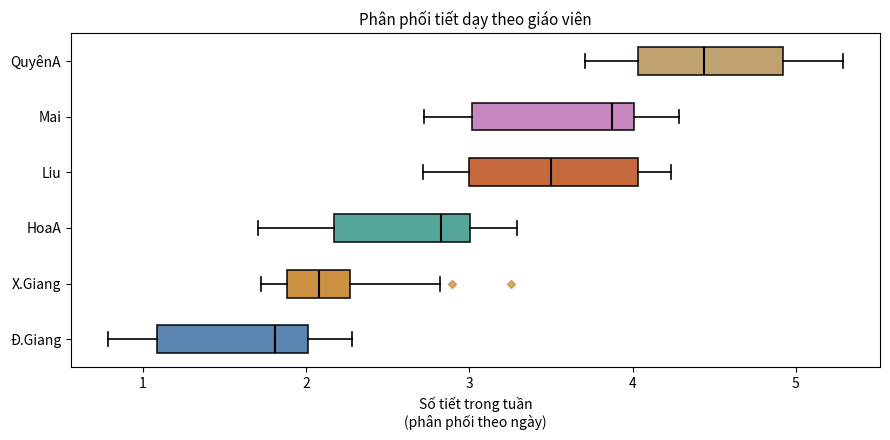

Reading bottom to top, transcribe this box plot: for each box, give where its median line is, the range the box spans, and where its two whiskers end, as read against the x-axis. The values are not printed on the chart, so give them approximately, as read against the axis.

Đ.Giang: median 1.8, box 1.1 to 2.0, whiskers 0.8 to 2.3
X.Giang: median 2.1, box 1.9 to 2.3, whiskers 1.7 to 2.8
HoaA: median 2.8, box 2.2 to 3.0, whiskers 1.7 to 3.3
Liu: median 3.5, box 3.0 to 4.0, whiskers 2.7 to 4.2
Mai: median 3.9, box 3.0 to 4.0, whiskers 2.7 to 4.3
QuyênA: median 4.4, box 4.0 to 4.9, whiskers 3.7 to 5.3